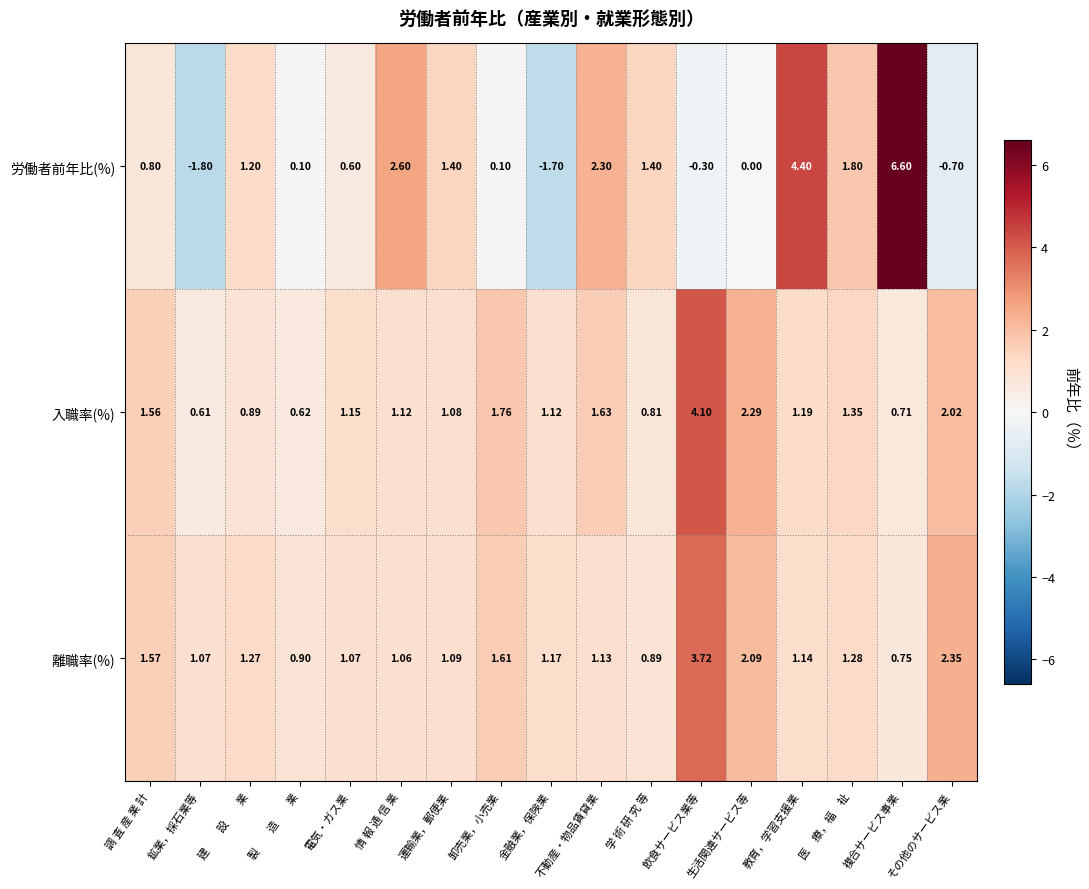

Which series changed the most between 鉱業，採石業等 and 建　　設　　業?

労働者前年比(%)